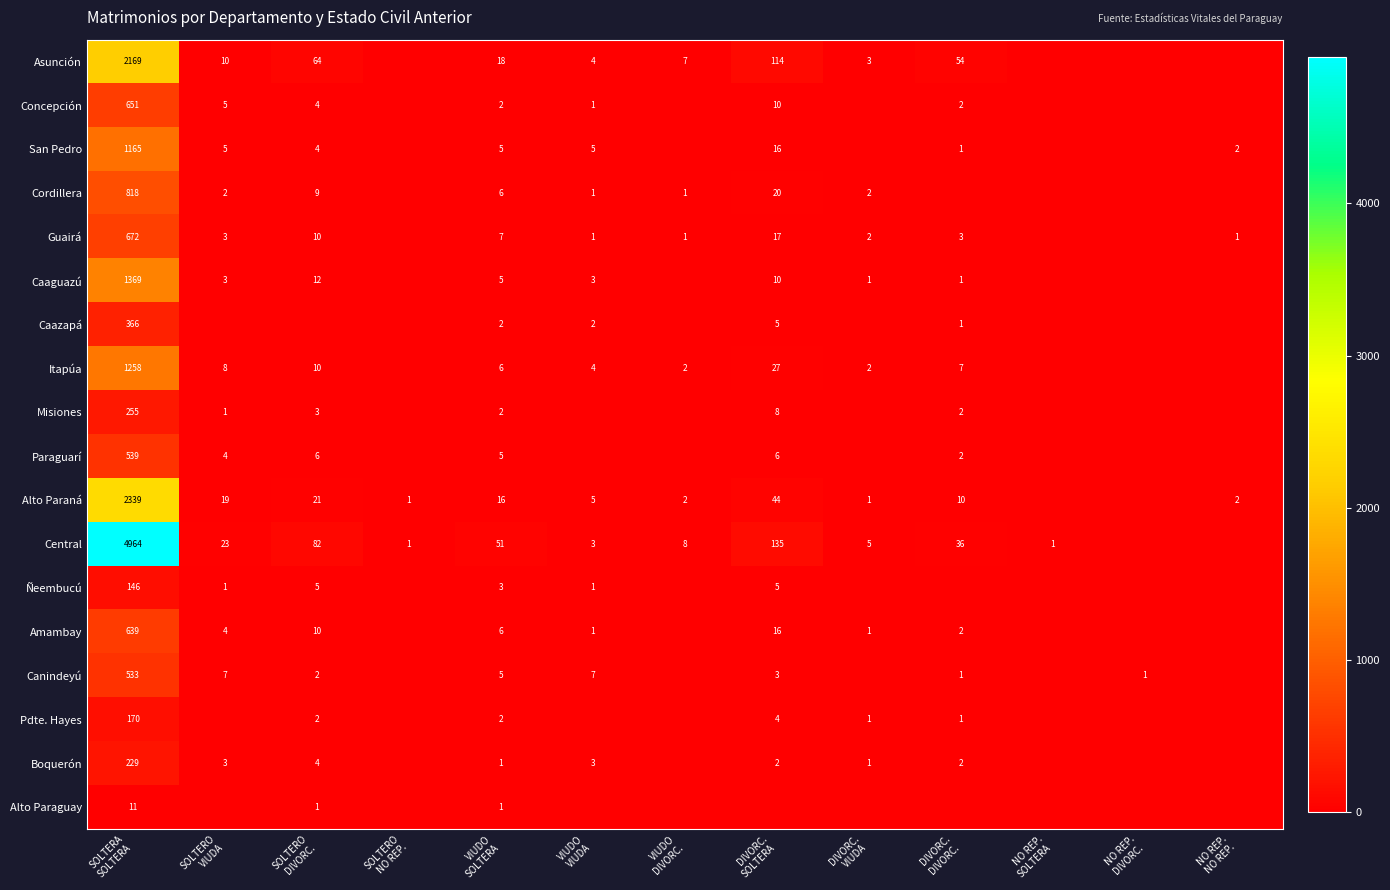

At how many categories does at least one series exceed 4954?

1